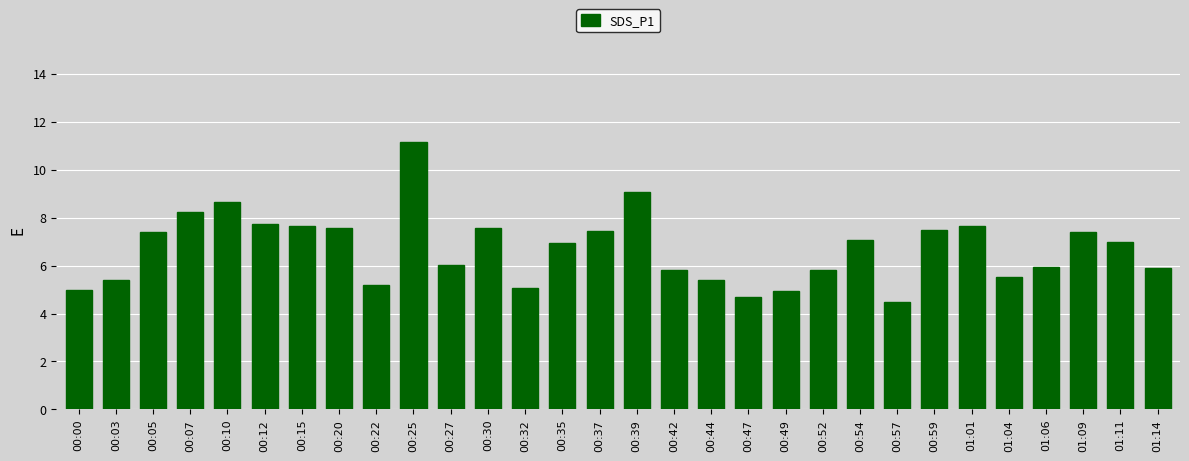

What is the difference between the maximum and second lowest values?

6.5